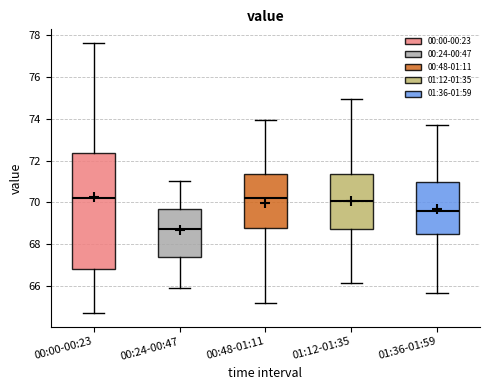

Reading left to right, read every box against the y-axis: the position of its median line, the range the box covers, and the ends of its whiskers. The values are not printed on the chart, so give them approximately, as read against the axis.

00:00-00:23: median 70.2, box 66.8 to 72.4, whiskers 64.8 to 77.6
00:24-00:47: median 68.8, box 67.4 to 69.8, whiskers 66.0 to 71.0
00:48-01:11: median 70.2, box 68.8 to 71.4, whiskers 65.2 to 74.0
01:12-01:35: median 70.0, box 68.8 to 71.4, whiskers 66.2 to 75.0
01:36-01:59: median 69.6, box 68.4 to 71.0, whiskers 65.6 to 73.8